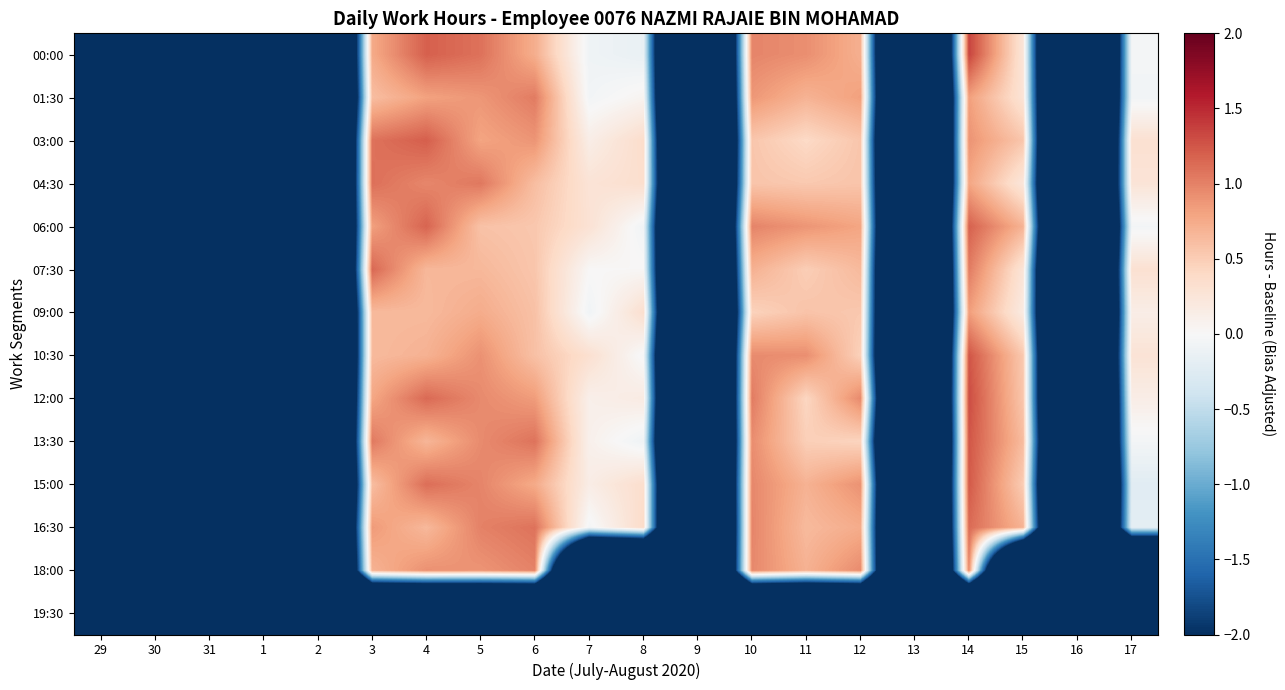

What is the total value across all series at 17?

-16.2